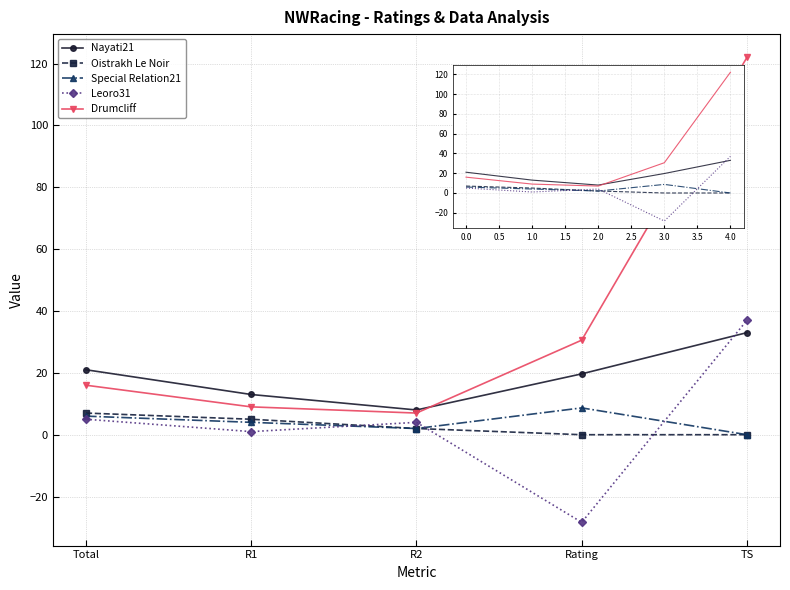

What is the label of the 3rd point from the left?

R2